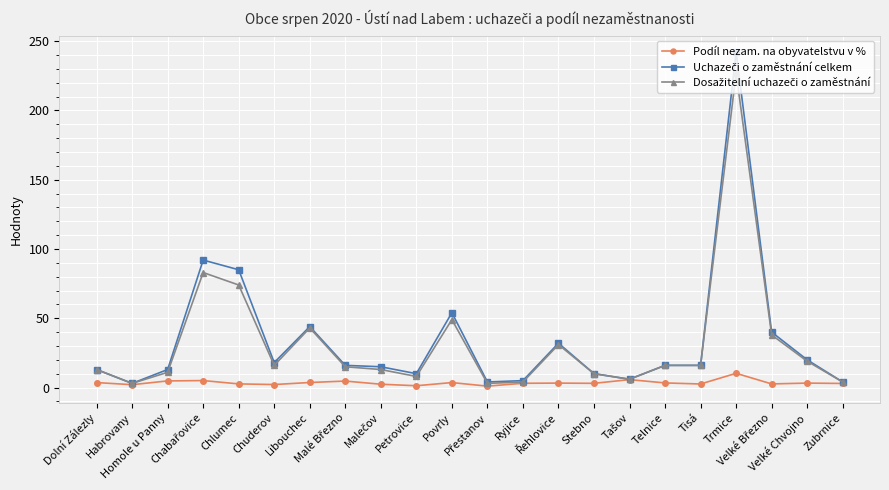

True or false: Dosažitelní uchazeči o zaměstnání and Uchazeči o zaměstnání celkem cross at least once.

False